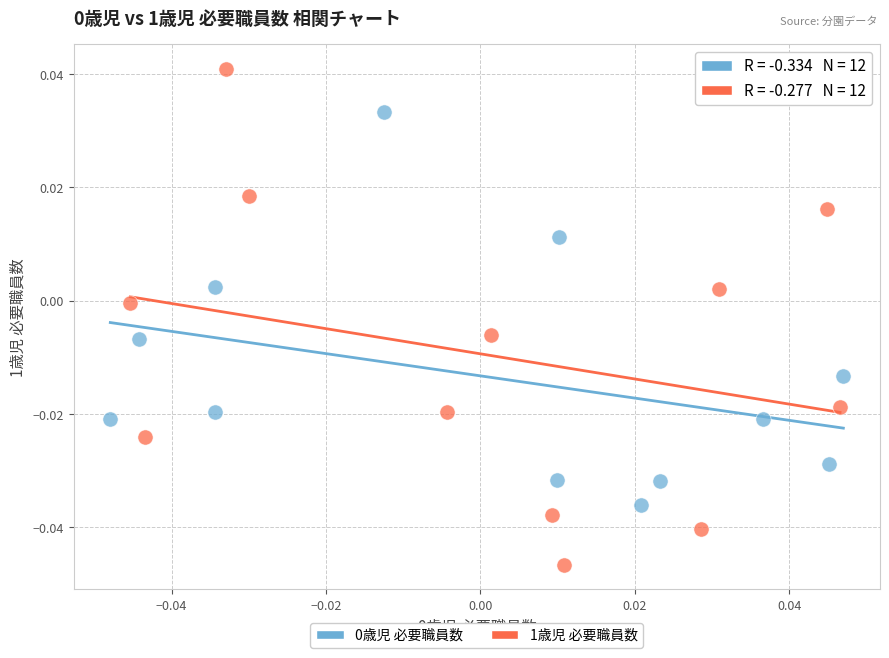

Which series contains the lowest Y value?

1歳児 必要職員数